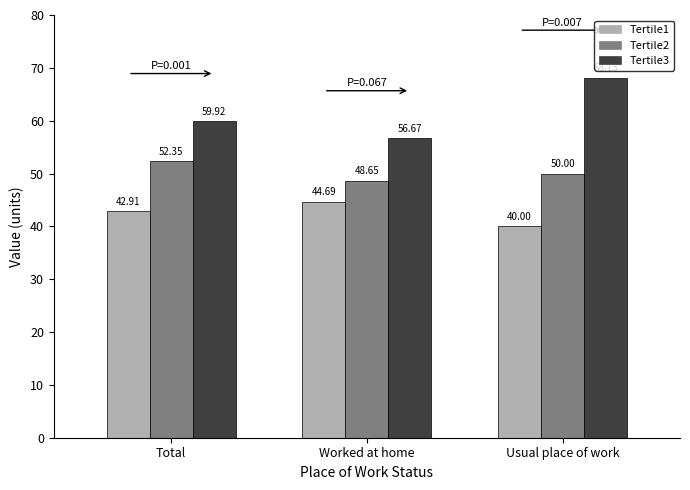

Is it true that Tertile3 equals 18.1 at Usual place of work?

False